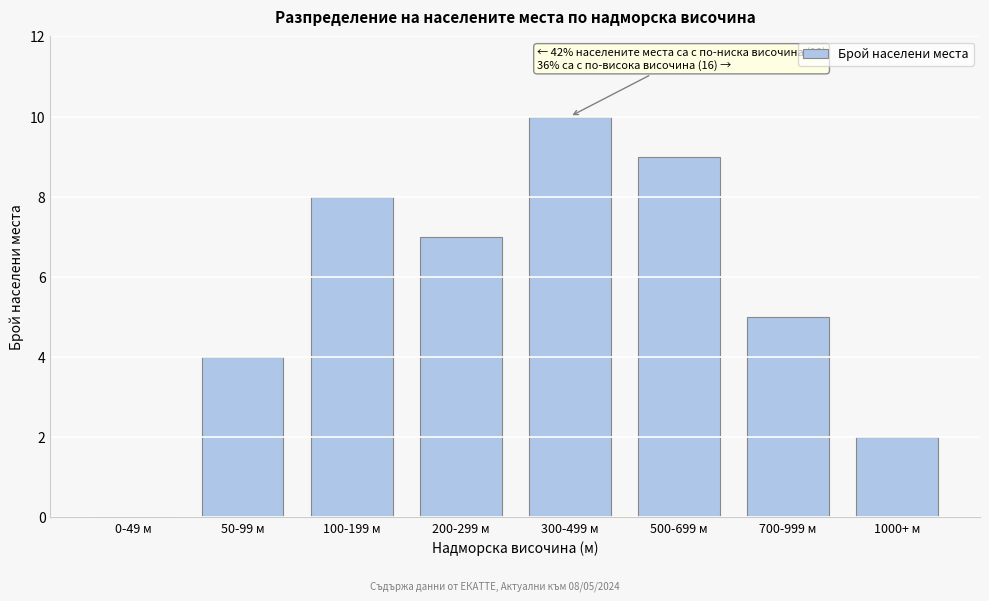

Reading left to right, extract all data points from this chart.

0-49 м=0	50-99 м=4	100-199 м=8	200-299 м=7	300-499 м=10	500-699 м=9	700-999 м=5	1000+ м=2